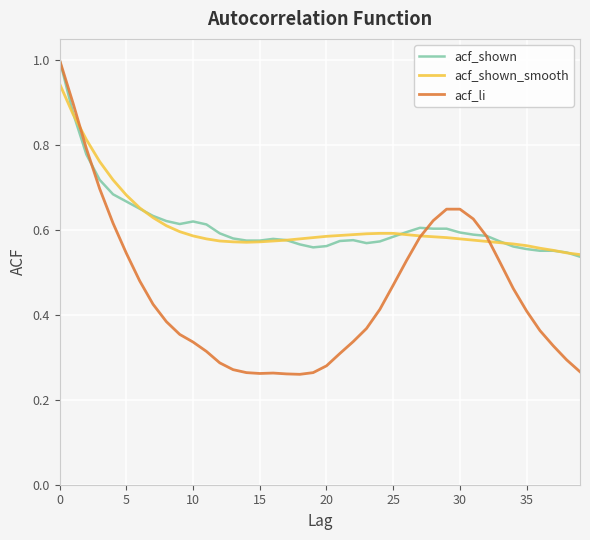

Which series has the widest spread of values?

acf_li